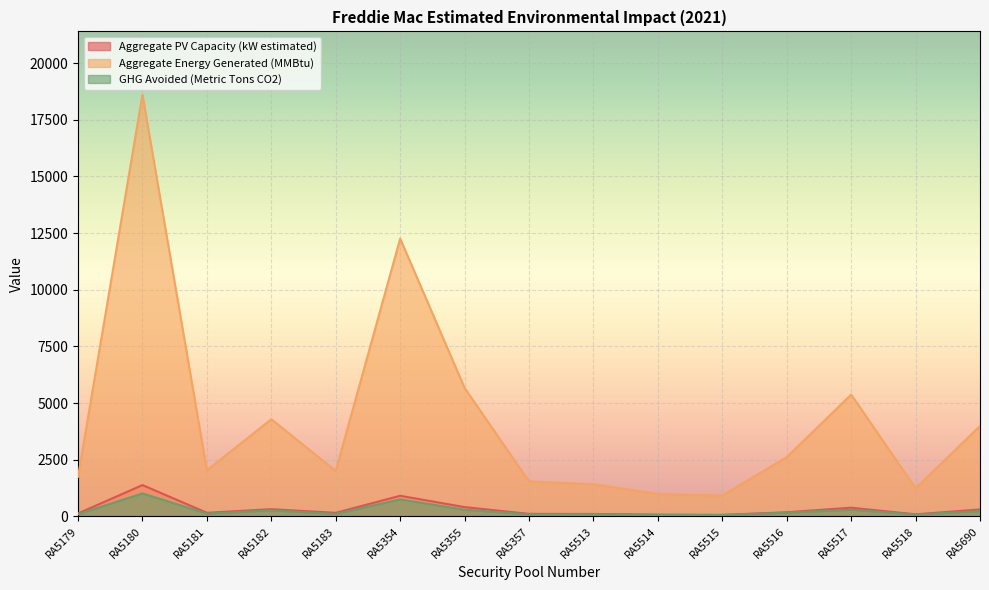

Which series has the largest total across all categories?

Aggregate Energy Generated (MMBtu)